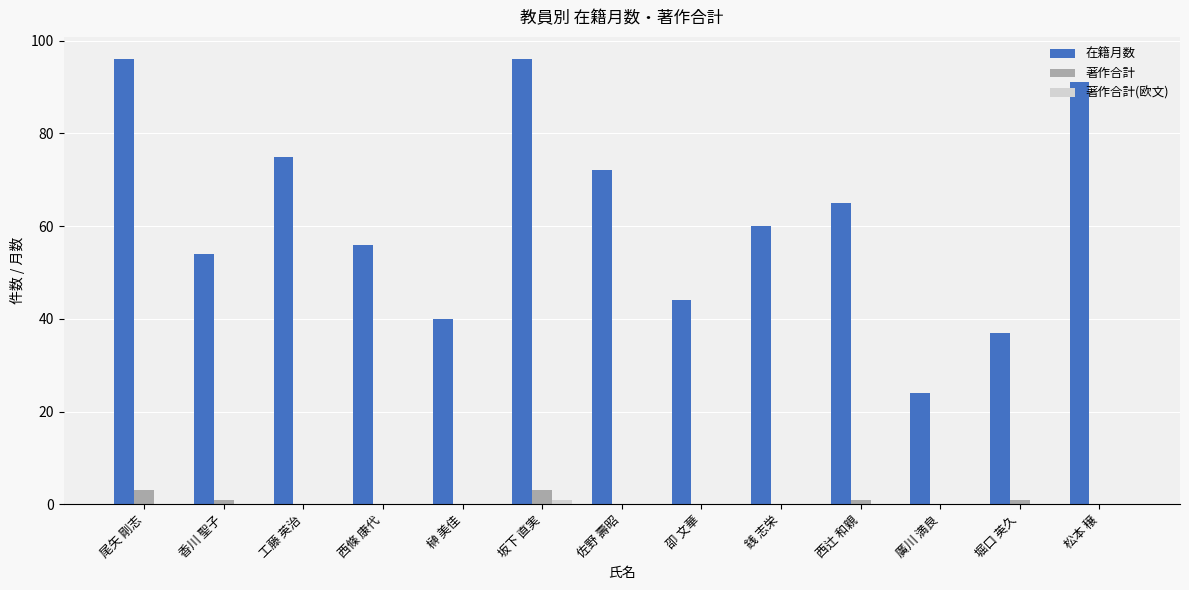

True or false: 在籍月数 has a value of 65 at 西辻 和親.

True